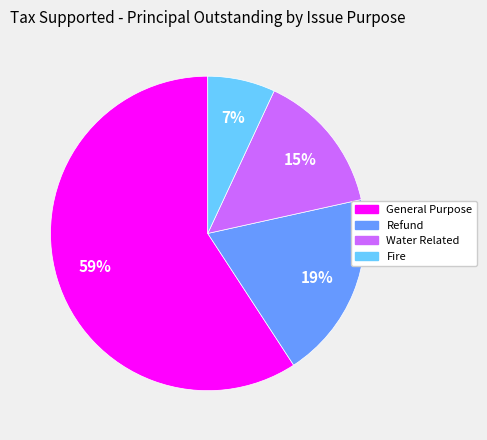

What percentage is the General Purpose slice, to the nearest percent?

59%